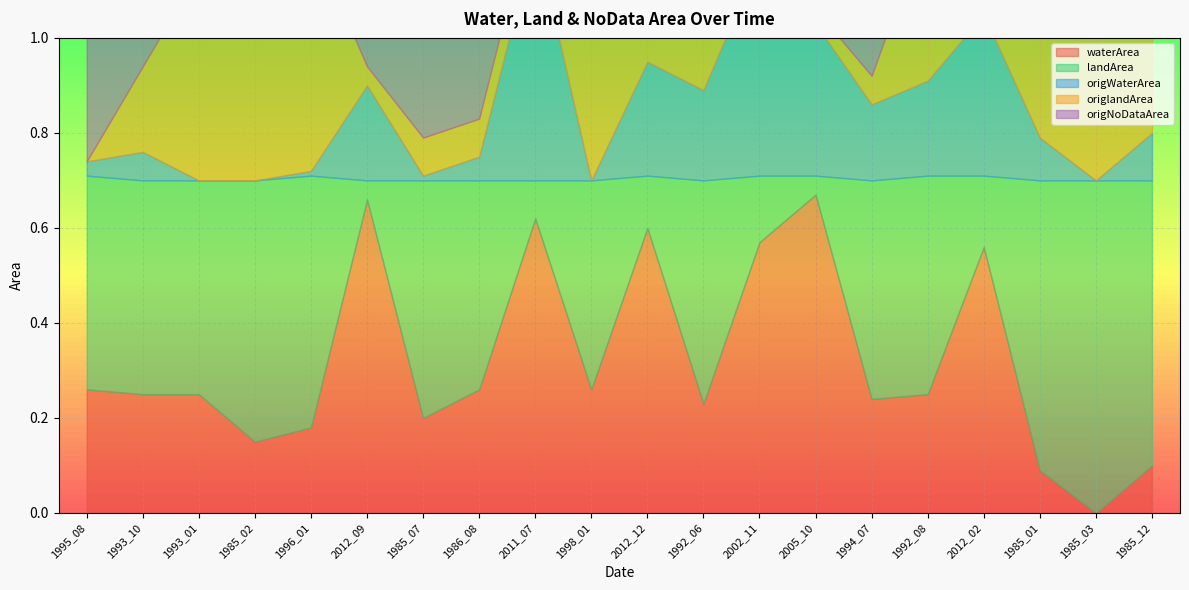

At which category is the sum across all series the highest?

1992_08